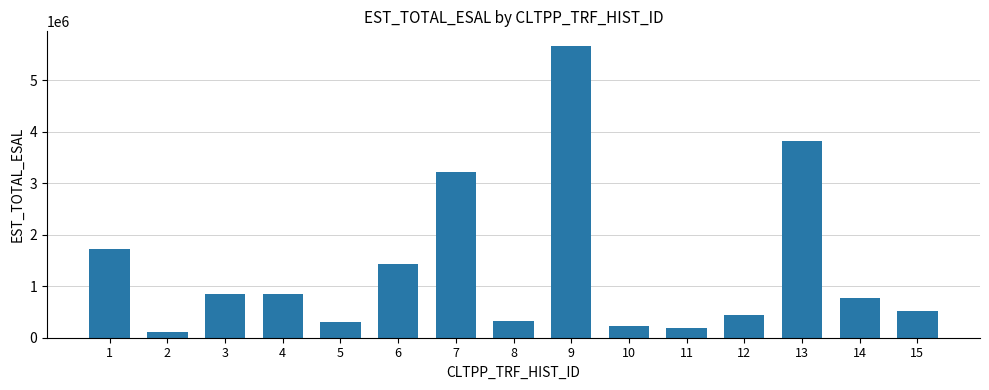

What is the sum of all values?

20435700